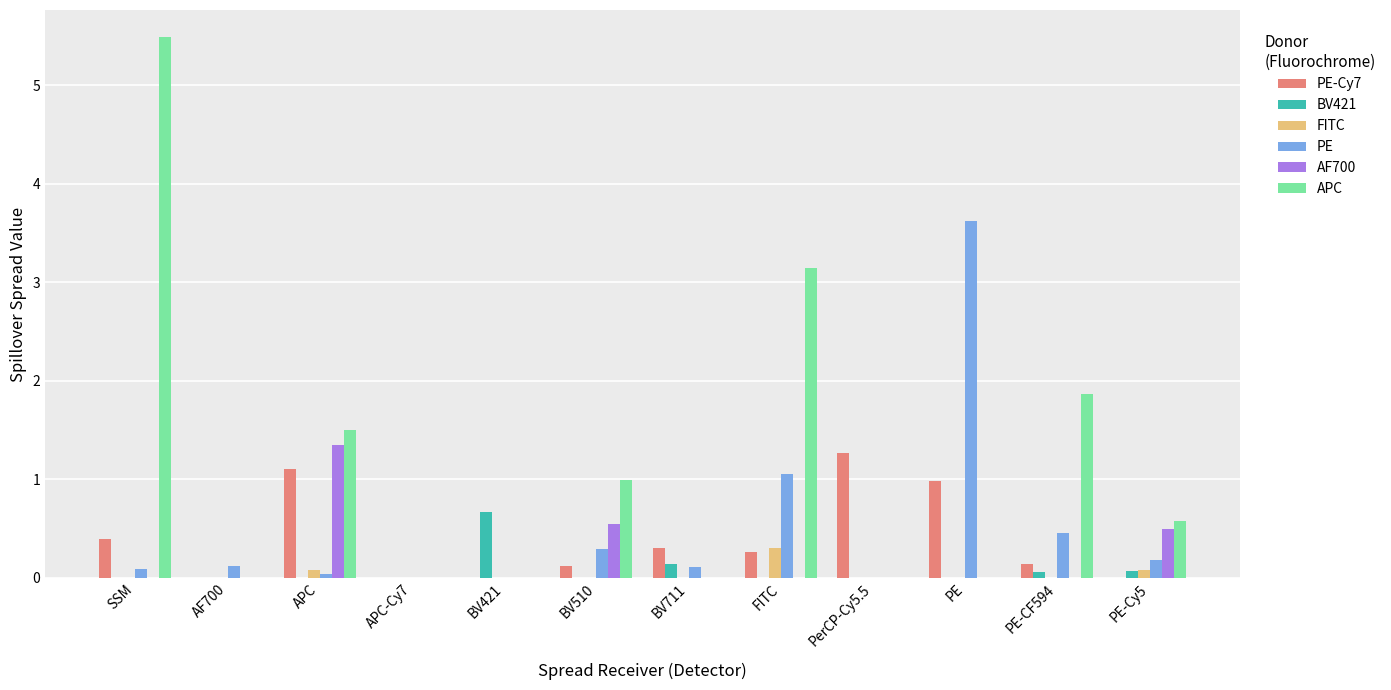

What is the maximum value shown in the chart?

5.5